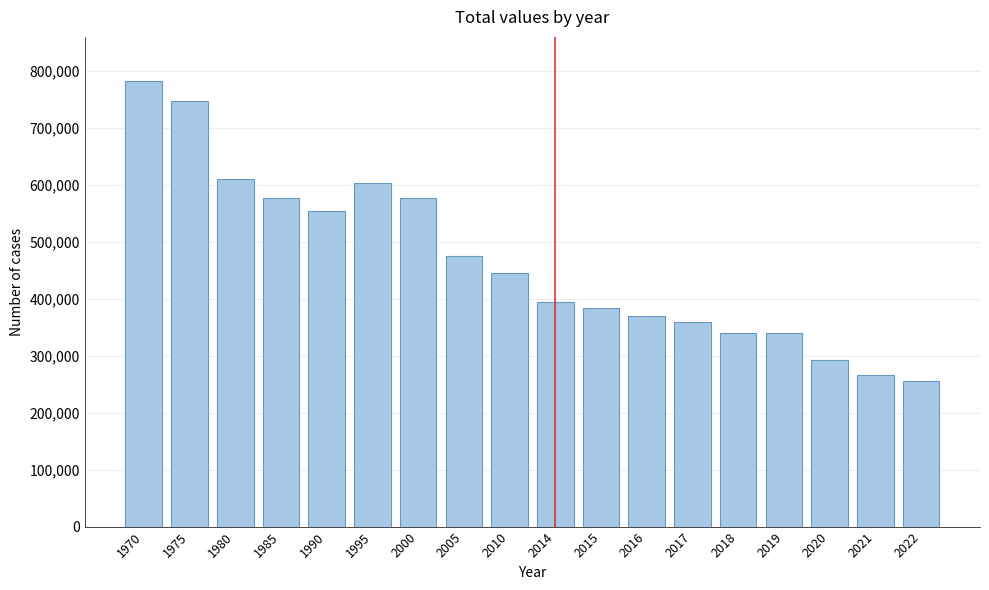

The value at 2010 is 678148. True or false?

False